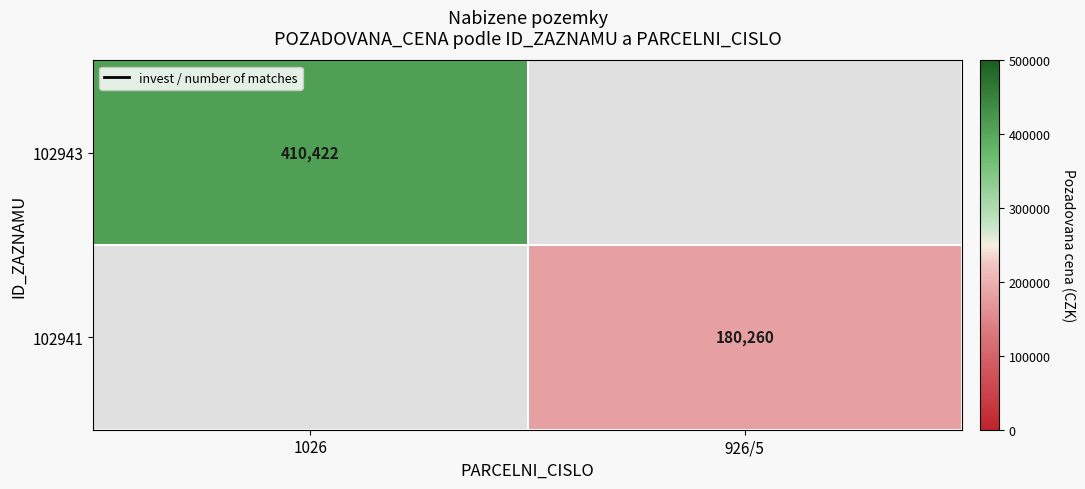

True or false: 102941 has a value of 180260 at 926/5.

True